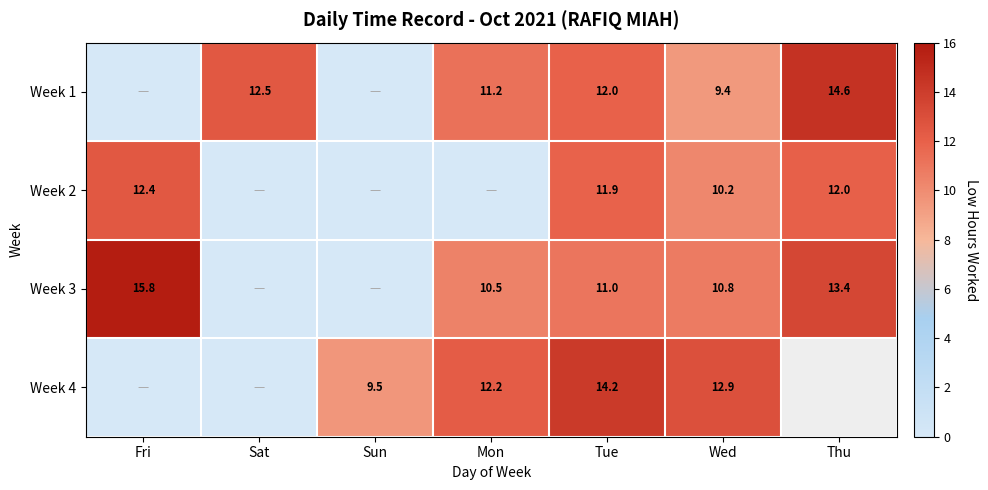

Is the value of Week 1 at Wed greater than the value of Week 3 at Tue?

No